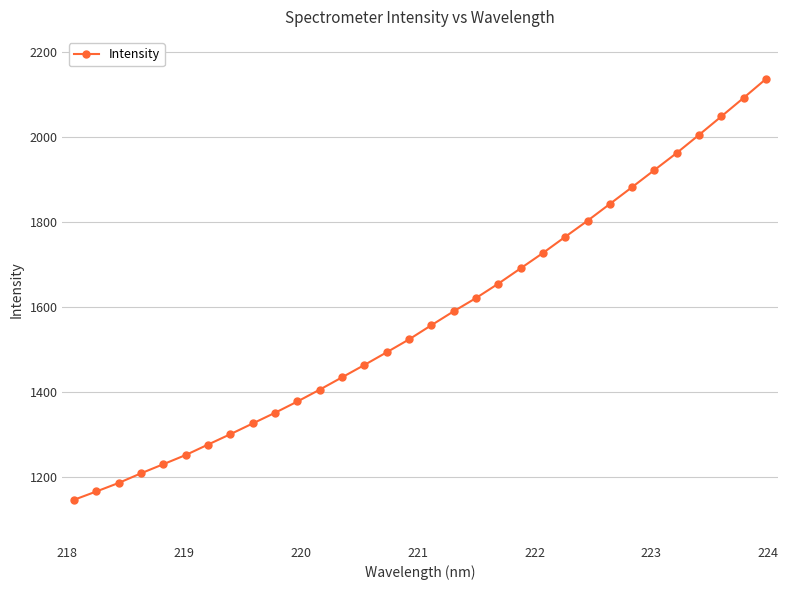

How many lines are shown in the chart?

1